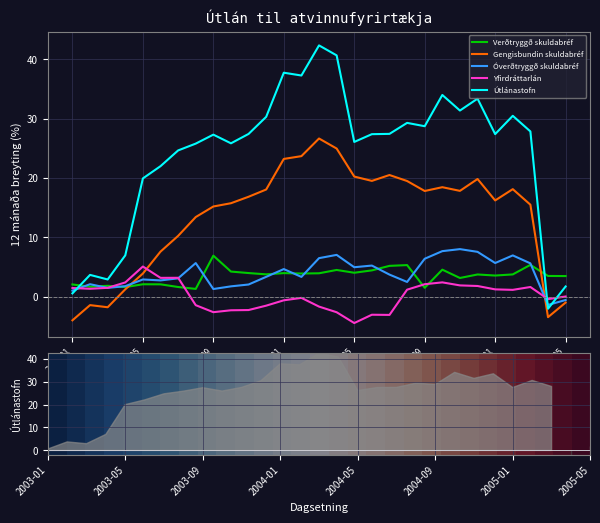

Which series has the largest total across all categories?

Útlánastofn